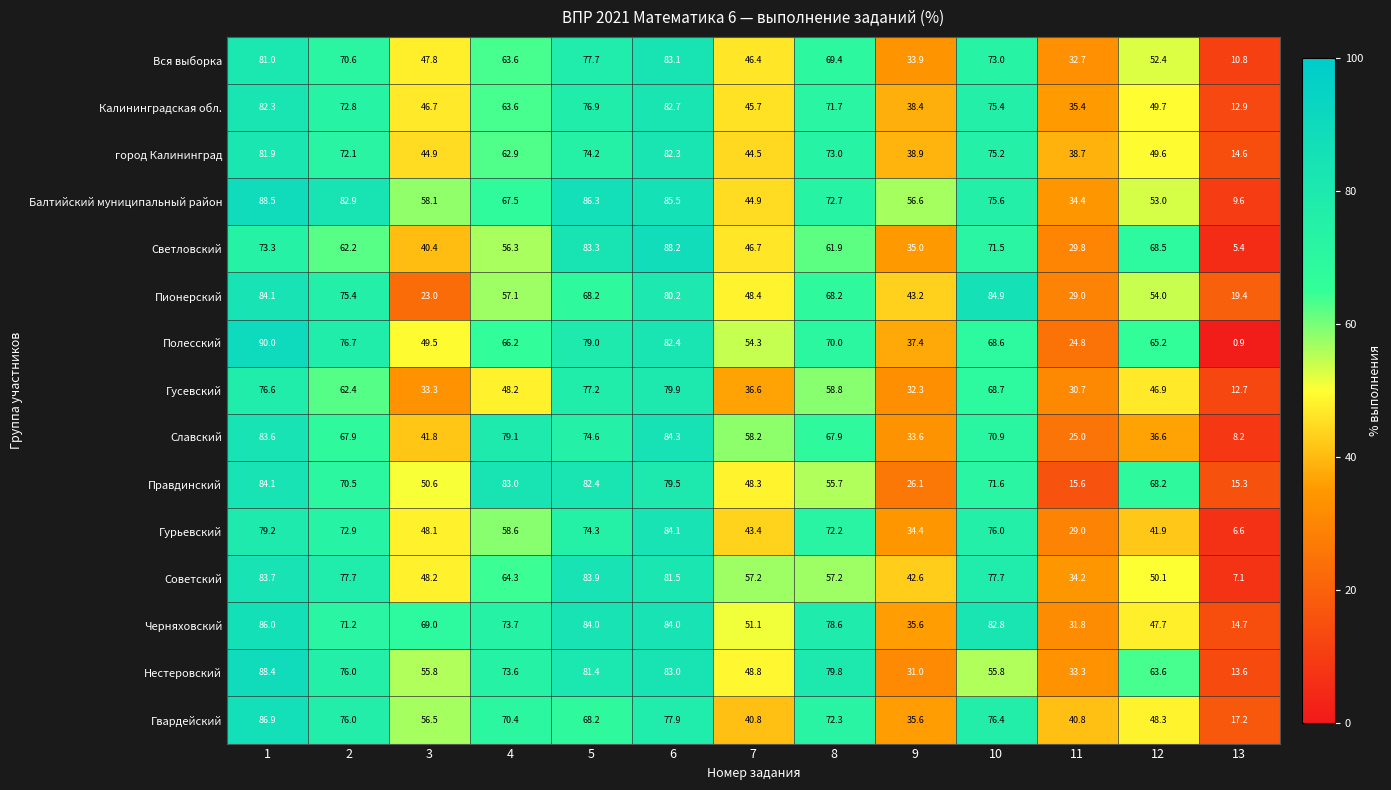

Where is Правдинский nearest to the value 49?

7